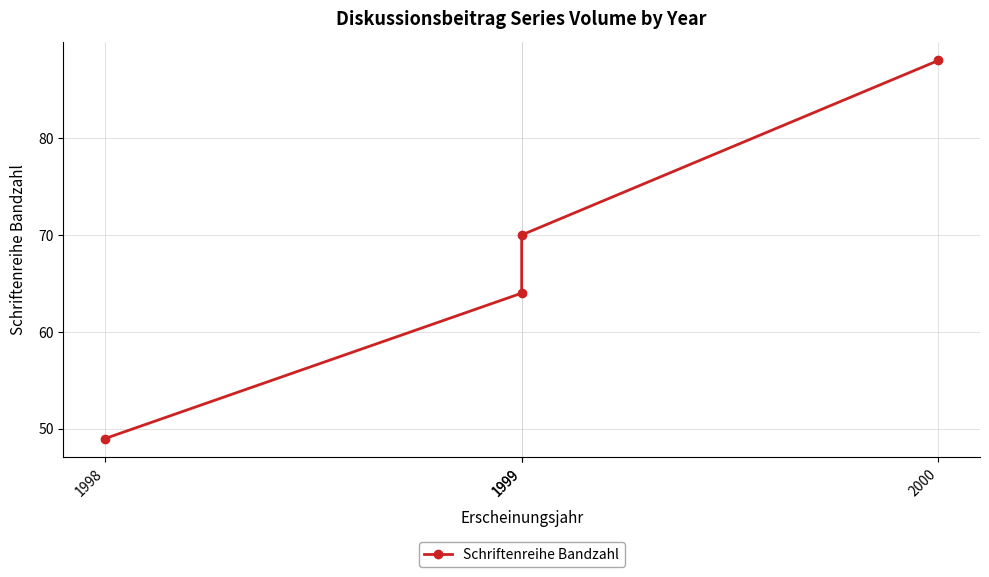

What is the smallest value displayed?

49